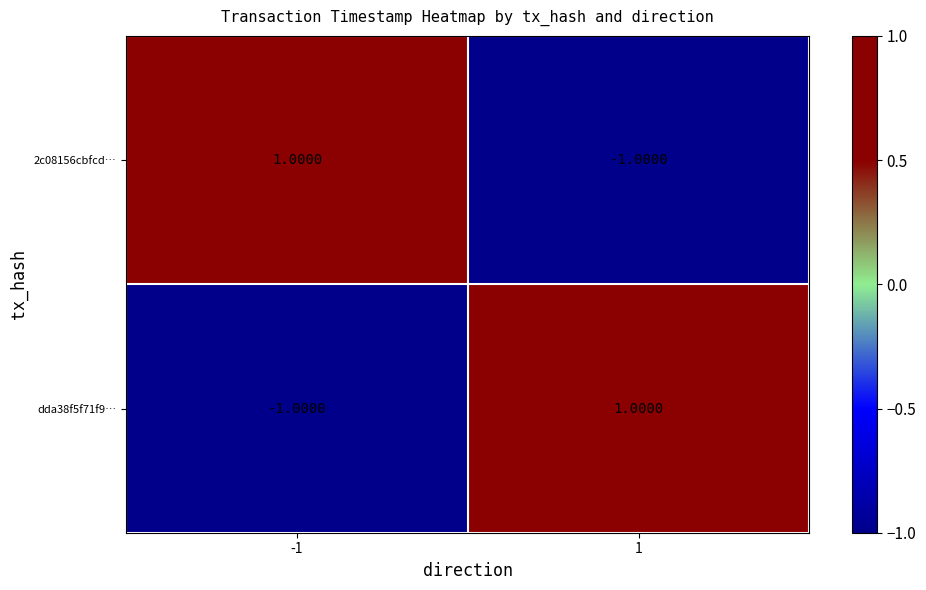

How many positive values does the dda38f5f71f9… series have?

1